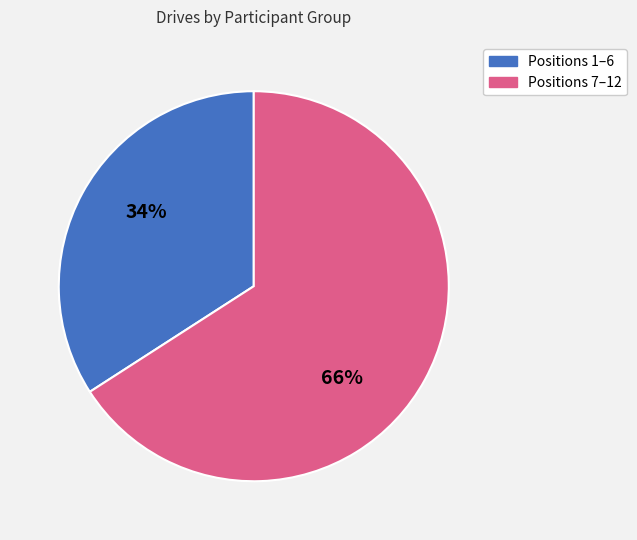

To the nearest percent, what is the average slice percentage?

50%